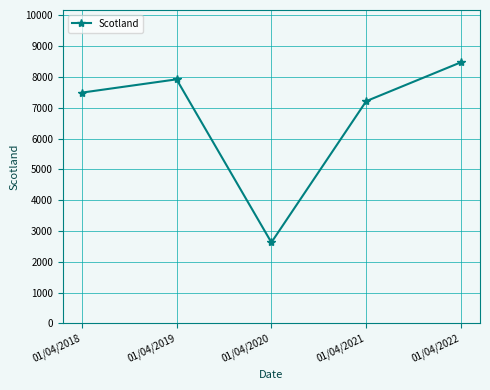

What is the sum of the values at 01/04/2021 and 01/04/2020?

9851